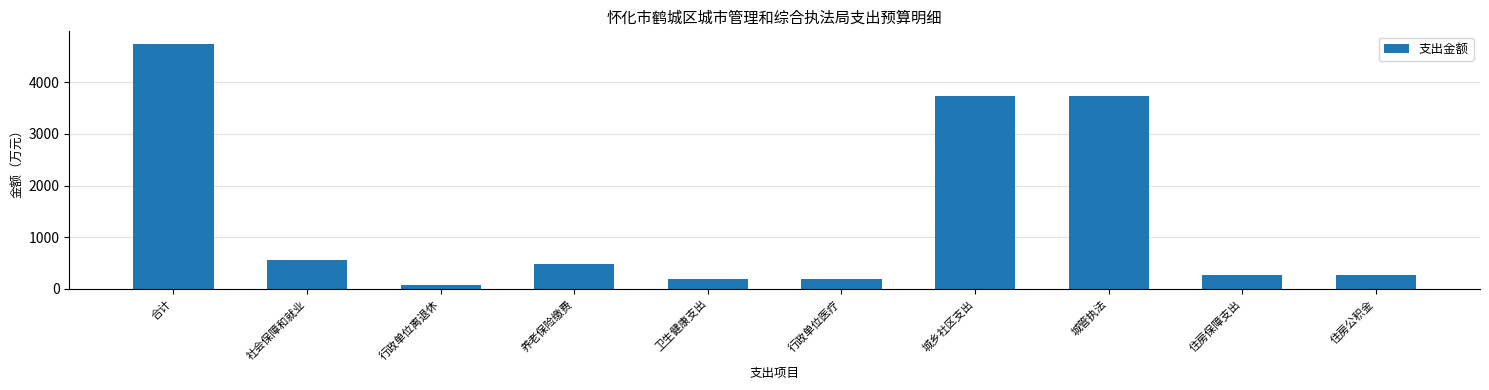

What is the label of the 6th bar from the left?

行政单位医疗